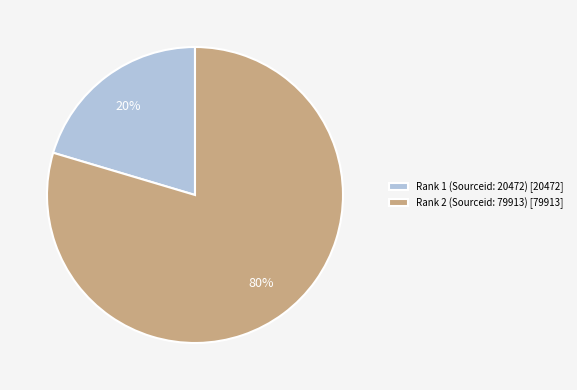

Between Rank 1 (Sourceid: 20472) [20472] and Rank 2 (Sourceid: 79913) [79913], which is larger?

Rank 2 (Sourceid: 79913) [79913]